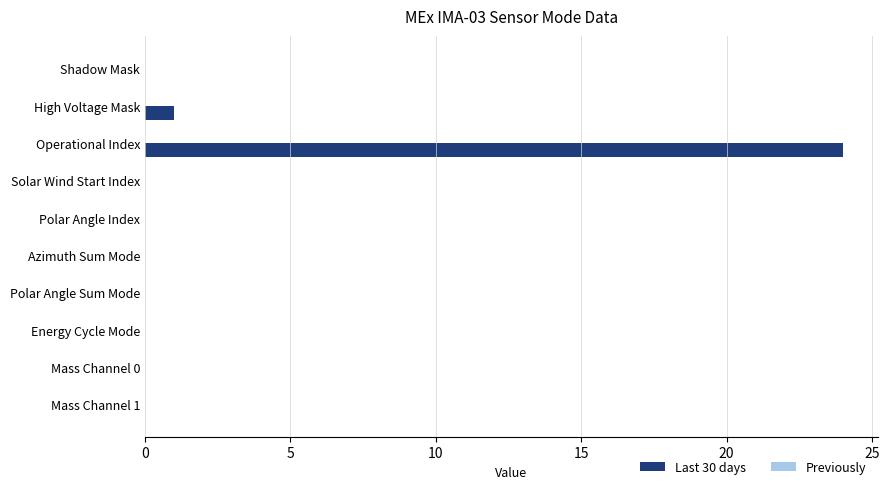

What is the sum of all values?

25